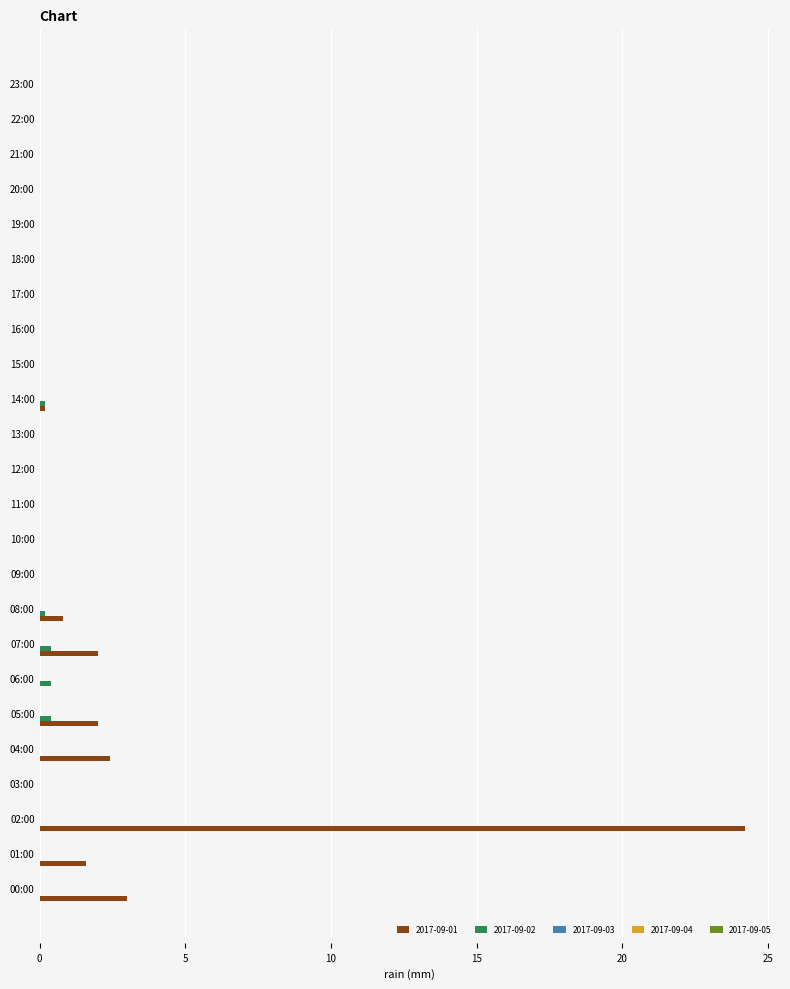

Which series has the largest total across all categories?

2017-09-01